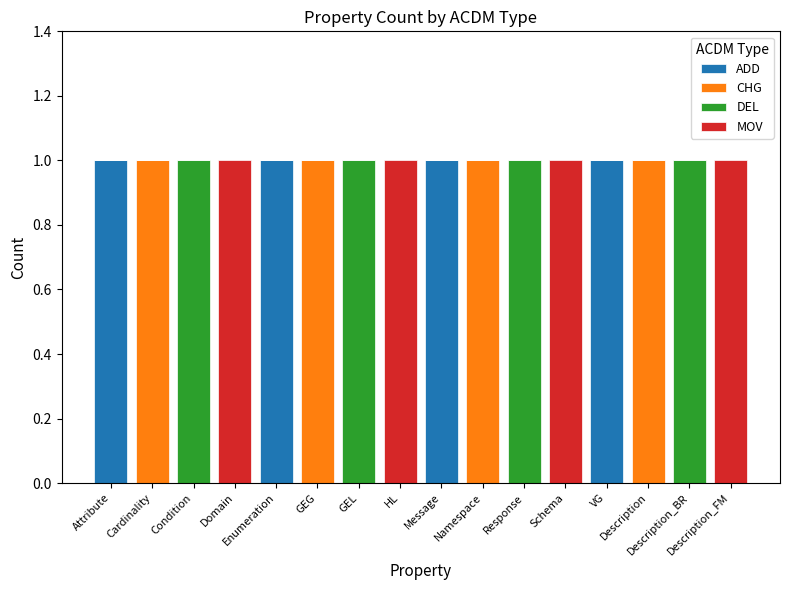

What are all the series names shown in the legend?

ADD, CHG, DEL, MOV